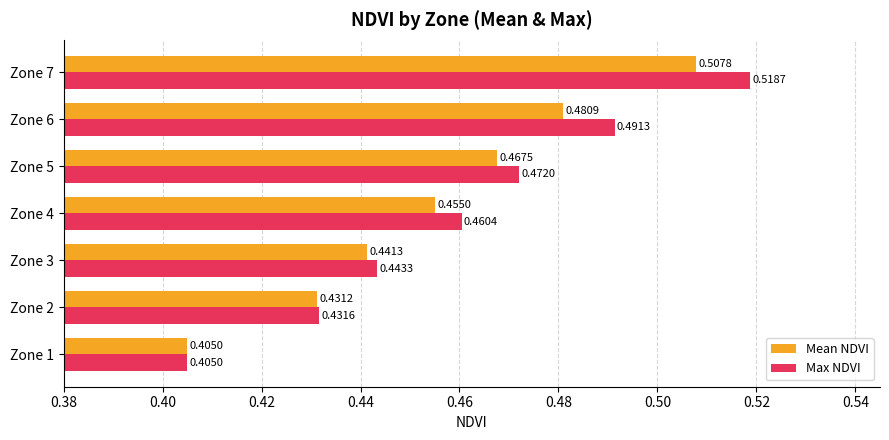

Which series has the largest total across all categories?

Max NDVI